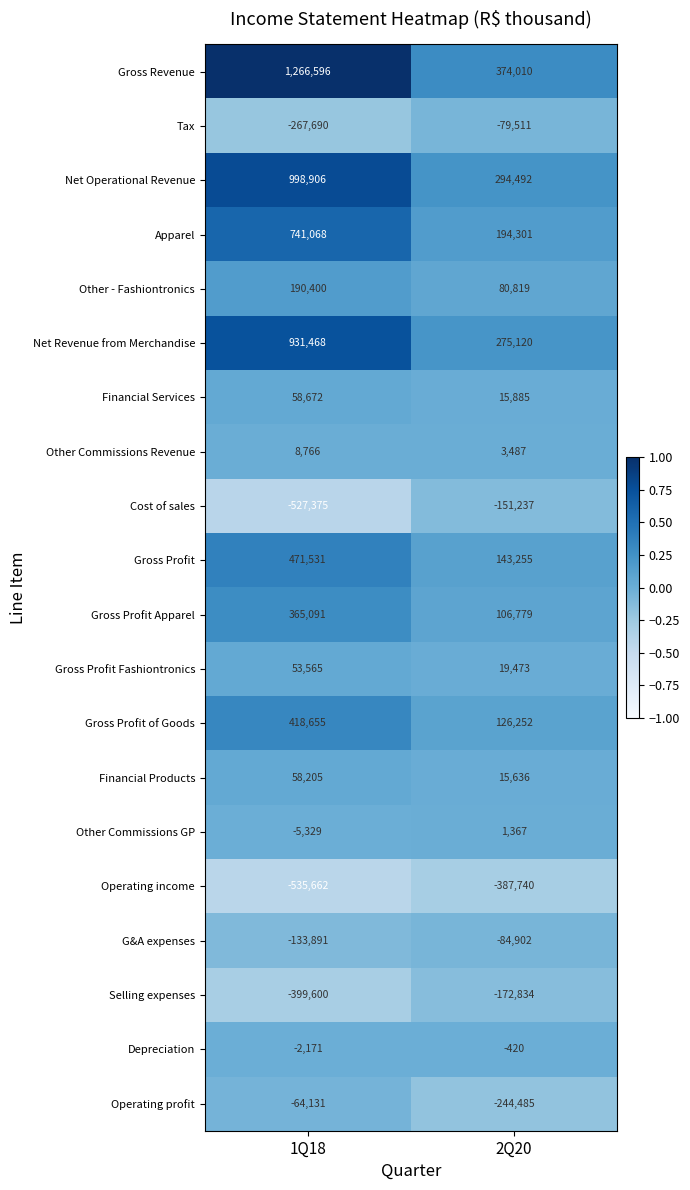

Which series has the largest total across all categories?

Gross Revenue